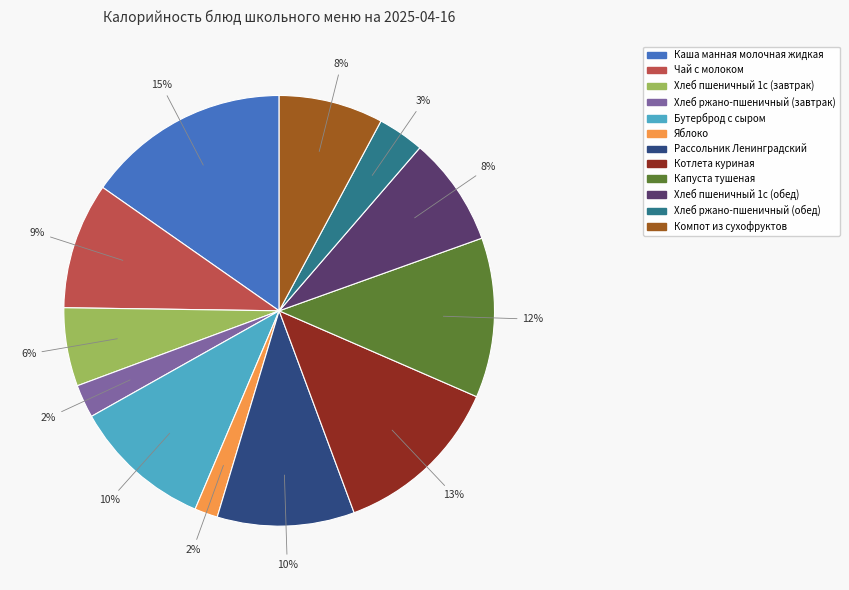

Which slice is the largest?

Каша манная молочная жидкая